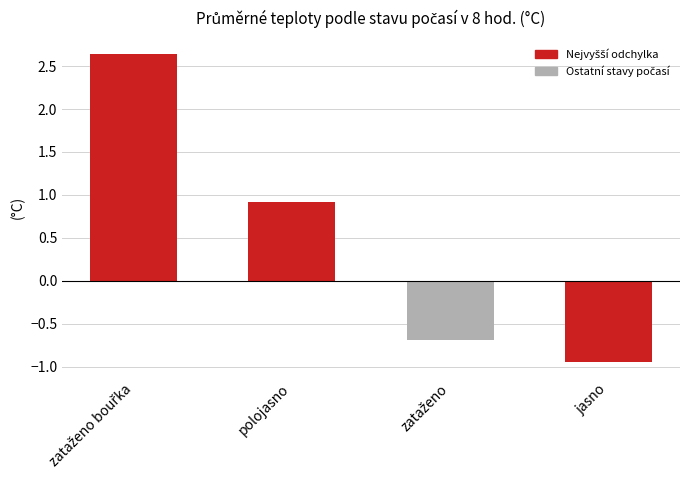

Which has a higher value, polojasno or jasno?

polojasno